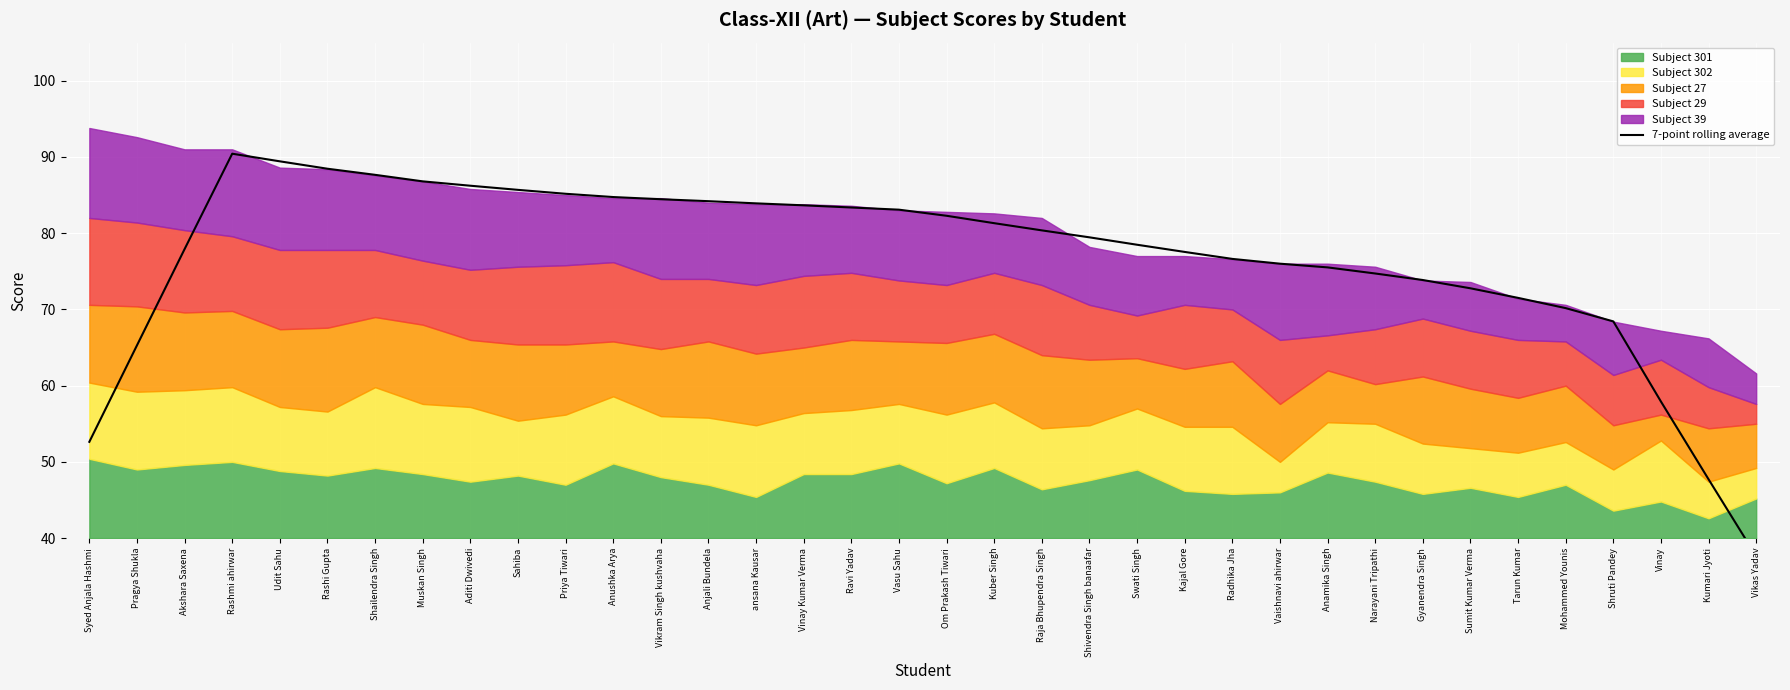

Reading right to left, what are all the values shown in this chart?

Vikas Yadav=37.6	Kumari Jyoti=47.7	Vinay=57.9	Shruti Pandey=68.4	Mohammed Younis=70.2	Tarun Kumar=71.5	Sumit Kumar Verma=72.8	Gyanendra Singh=73.9	Narayani Tripathi=74.7	Anamika Singh=75.5	Vaishnavi ahirwar=76.0	Radhika Jha=76.6	Kajal Gore=77.5	Swati Singh=78.5	Shivendra Singh banaafar=79.5	Raja Bhupendra Singh=80.4	Kuber Singh=81.3	Om Prakash Tiwari=82.3	Vasu Sahu=83.1	Ravi Yadav=83.4	Vinay Kumar Verma=83.7	ansana Kausar=83.9	Anjali Bundela=84.2	Vikram Singh kushvaha=84.5	Anushka Arya=84.7	Priya Tiwari=85.2	Sahiba=85.7	Aditi Dwivedi=86.2	Muskan Singh=86.8	Shailendra Singh=87.7	Rashi Gupta=88.5	Udit Sahu=89.4	Rashmi ahirwar=90.4	Akshara Saxena=77.9	Pragya Shukla=65.3	Syed Anjala Hashmi=52.6